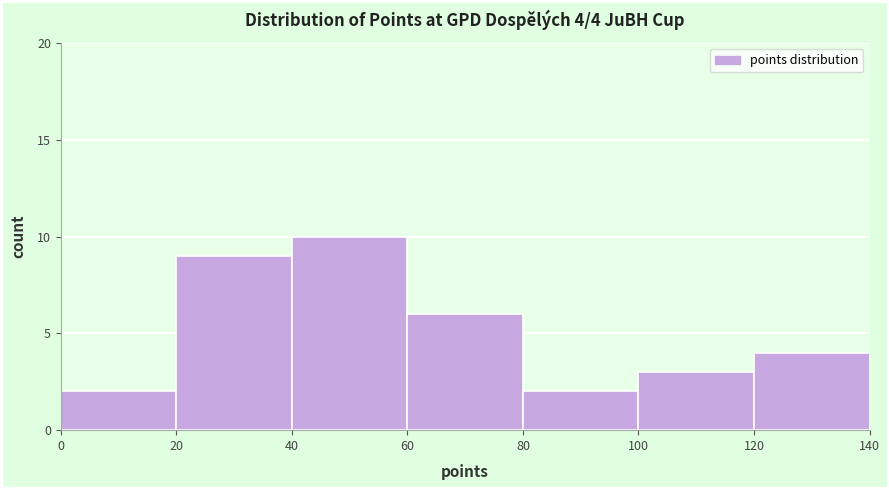

Which range on the x-axis has the tallest bar?

40 to 60